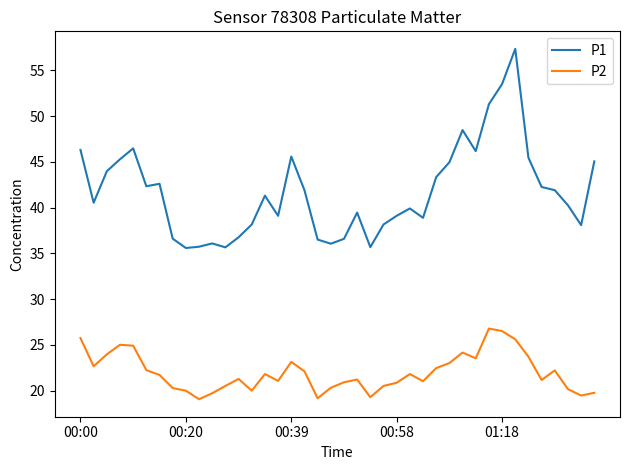

True or false: P2 and P1 cross at least once.

False